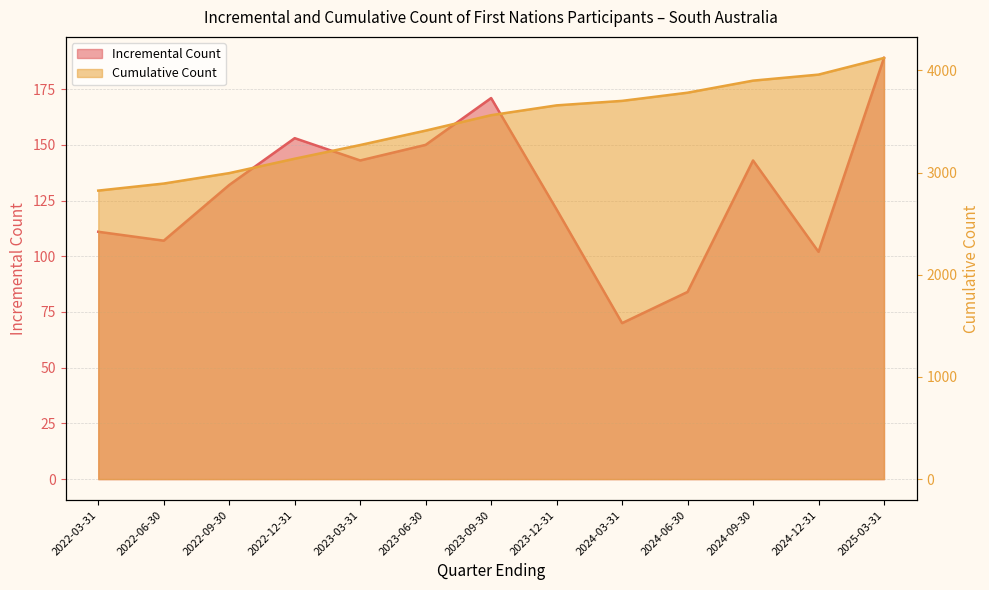

True or false: Cumulative Count and Incremental Count cross at least once.

False